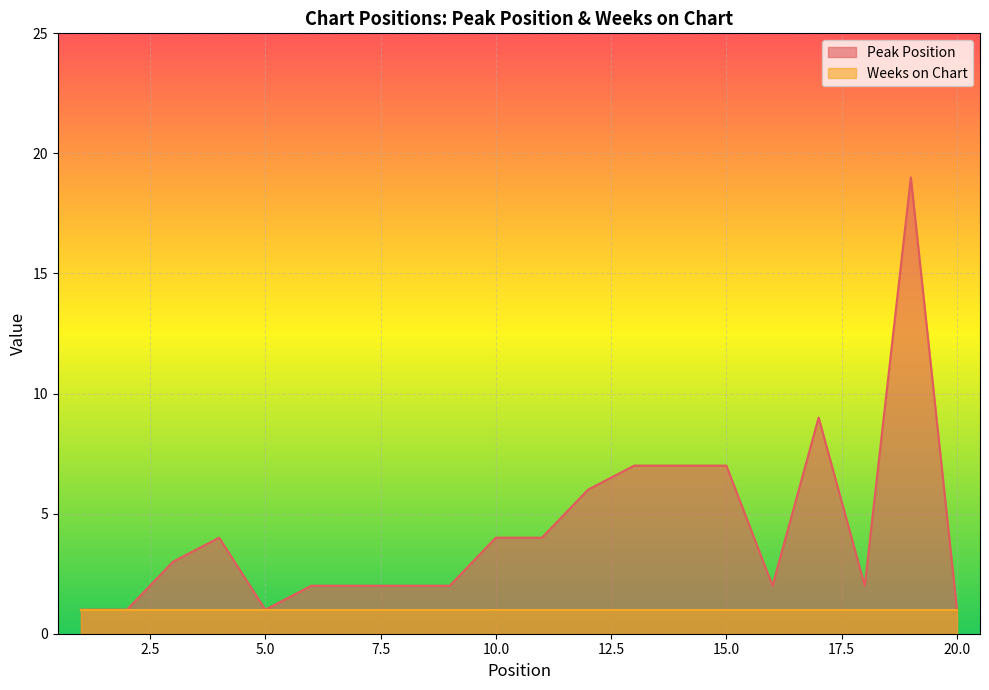

Is it true that the value at 4 is 4?

True